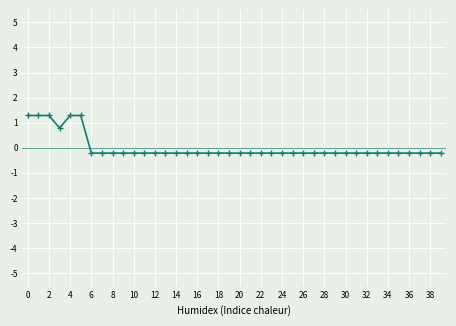

What is the minimum value shown in the chart?

-0.2